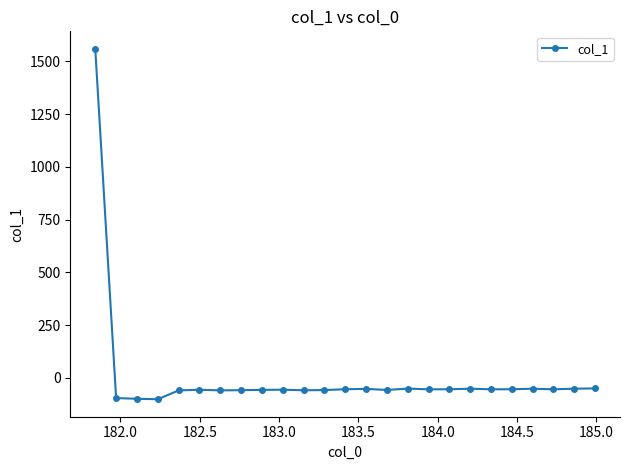

What is the difference between the maximum and minimum values?

1661.3